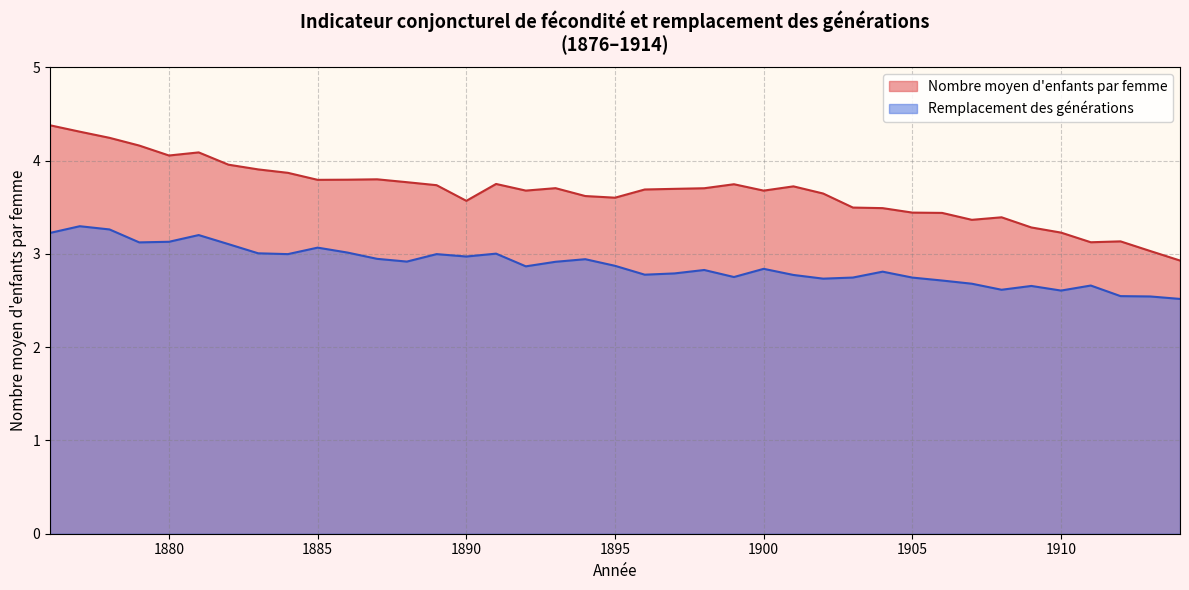

Which series has the widest spread of values?

Nombre moyen d'enfants par femme